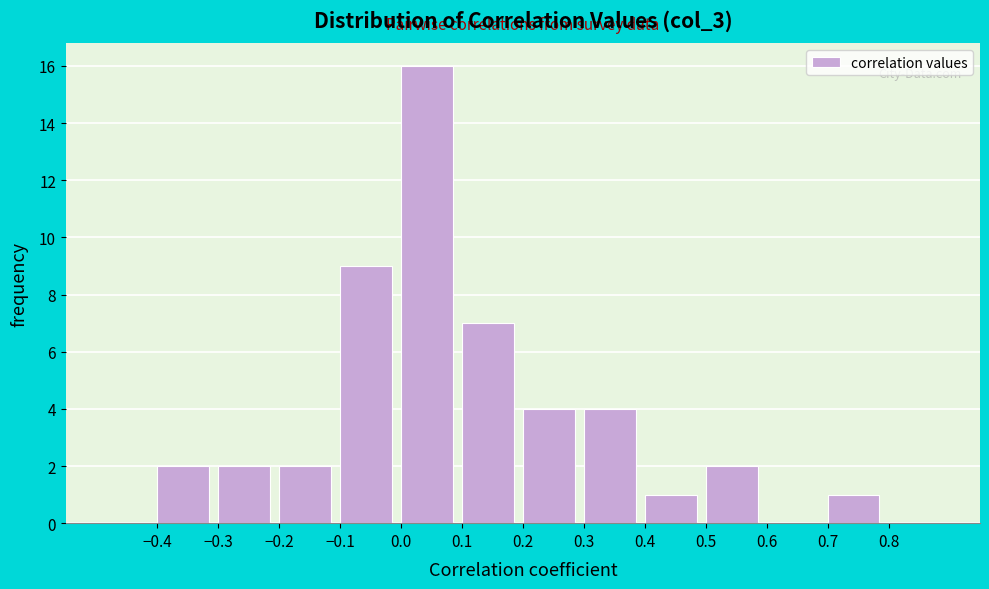

Reading left to right, list every bar in this chart as the range it spans on the x-axis followed by its height. The values are not printed on the chart, so give them approximately, as read against the axis.

-0.5 to -0.4: 0
-0.4 to -0.3: 2
-0.3 to -0.2: 2
-0.2 to -0.1: 2
-0.1 to 0.0: 9
0.0 to 0.1: 16
0.1 to 0.2: 7
0.2 to 0.3: 4
0.3 to 0.4: 4
0.4 to 0.5: 1
0.5 to 0.6: 2
0.6 to 0.7: 0
0.7 to 0.8: 1
0.8 to 0.9: 0